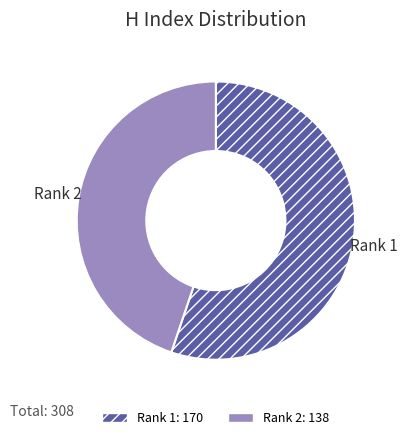

What is the majority slice?

Rank 1